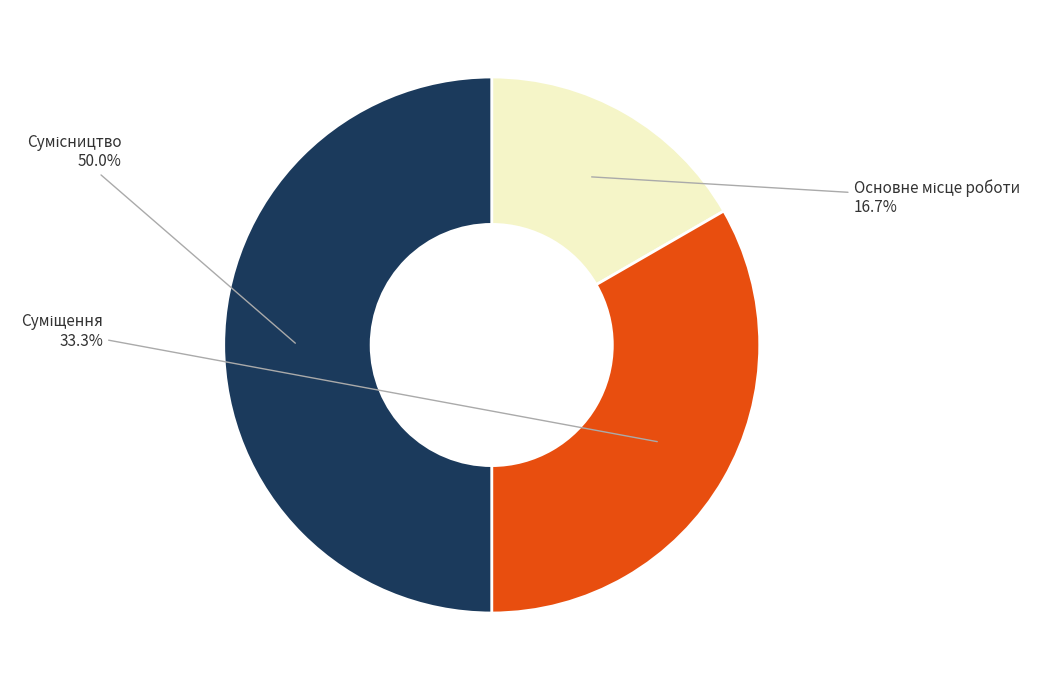

Is there a majority slice in this chart?

No